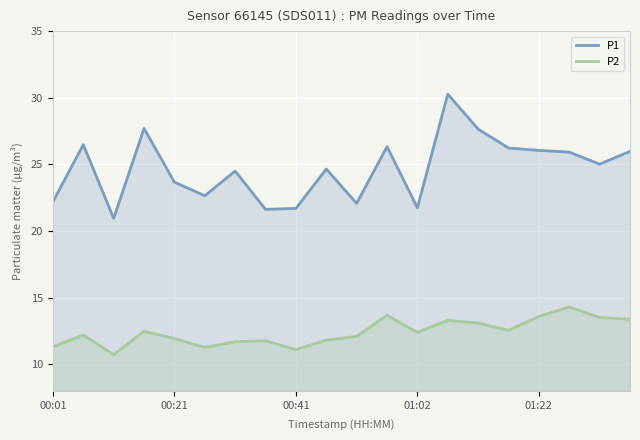

What is the minimum value shown in the chart?

10.7